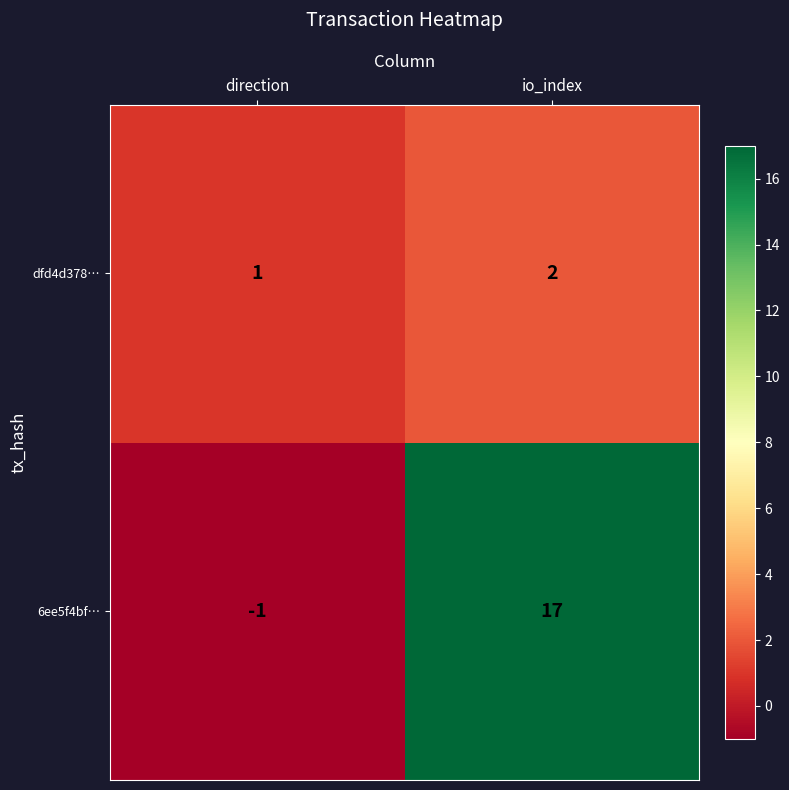

Where is 6ee5f4bf… nearest to the value 8?

direction